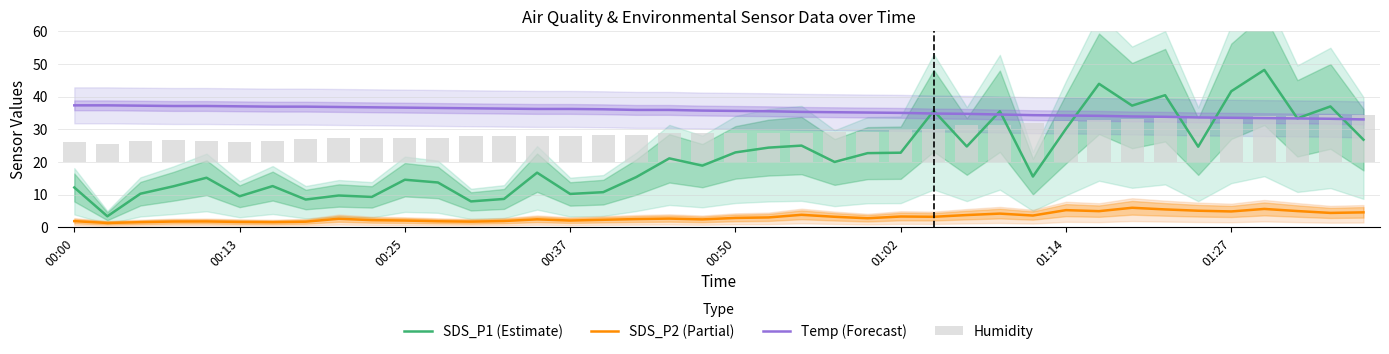

The Temp (Forecast) series shows 54.9 at 29. True or false?

False